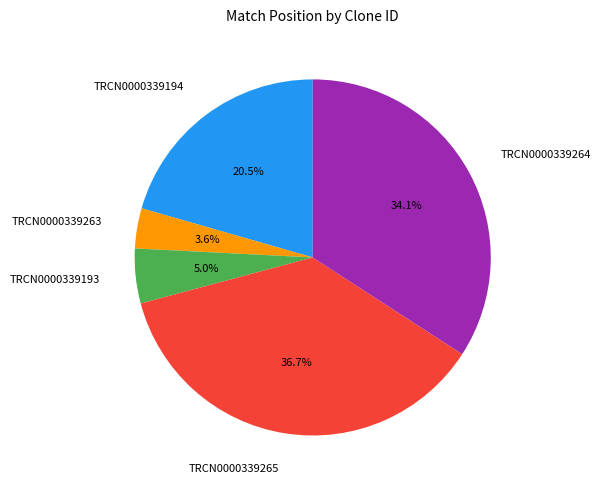

Which category has the smallest portion of the pie?

TRCN0000339263